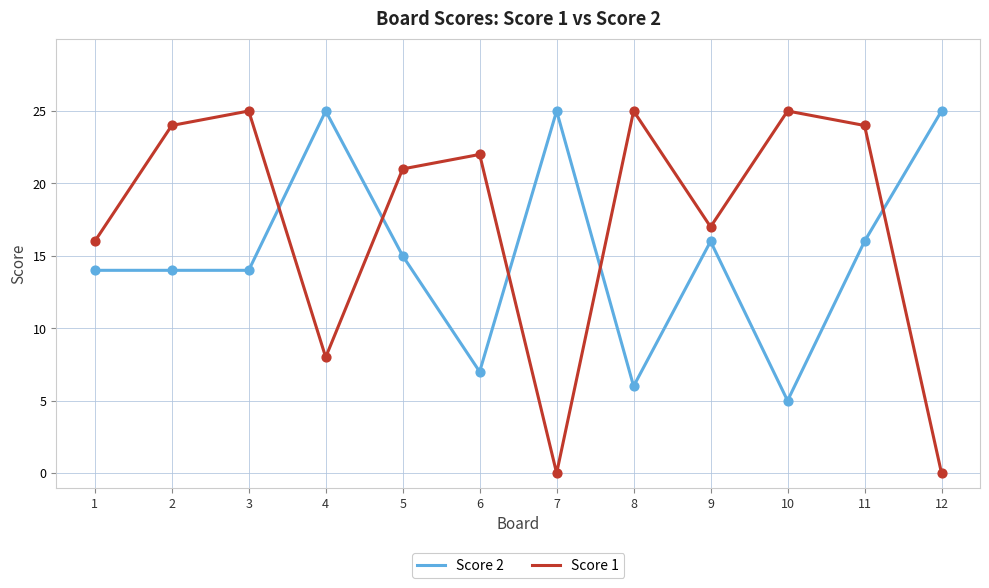

What are all the series names shown in the legend?

Score 2, Score 1